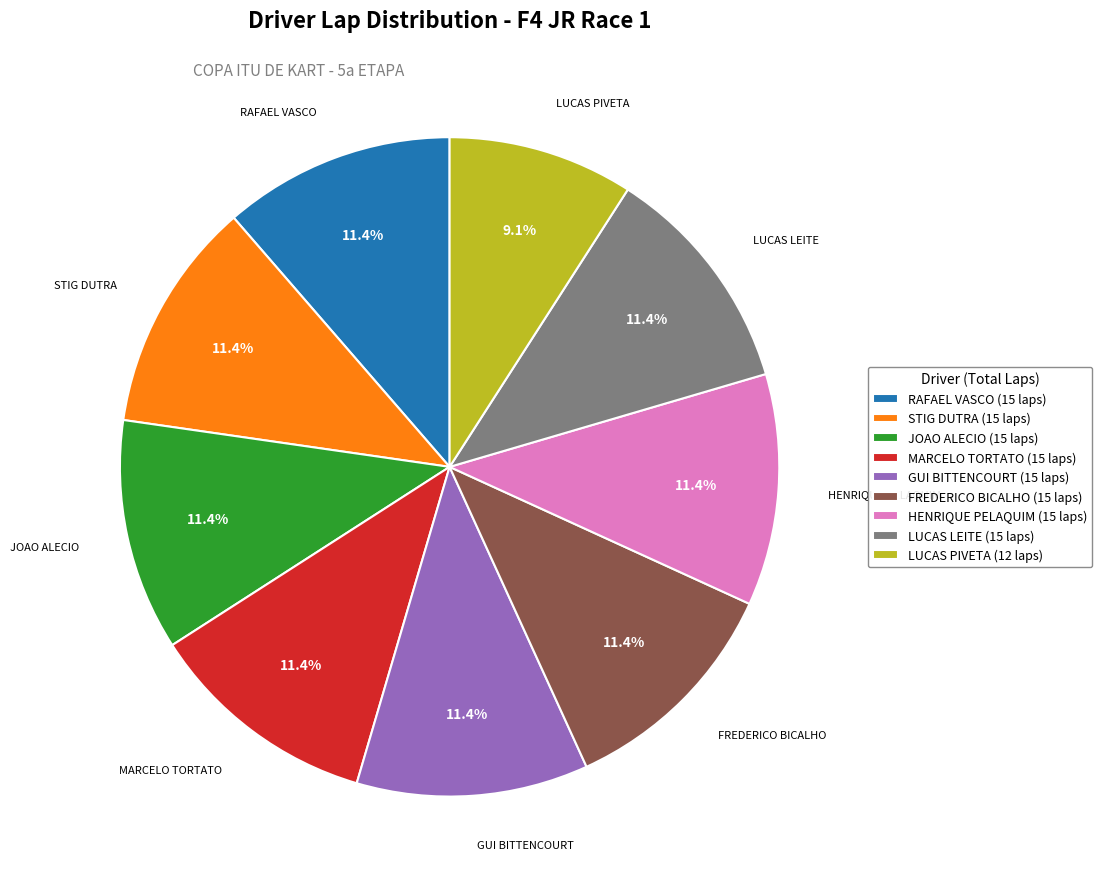

Is HENRIQUE PELAQUIM (15 laps) the majority of the pie?

No